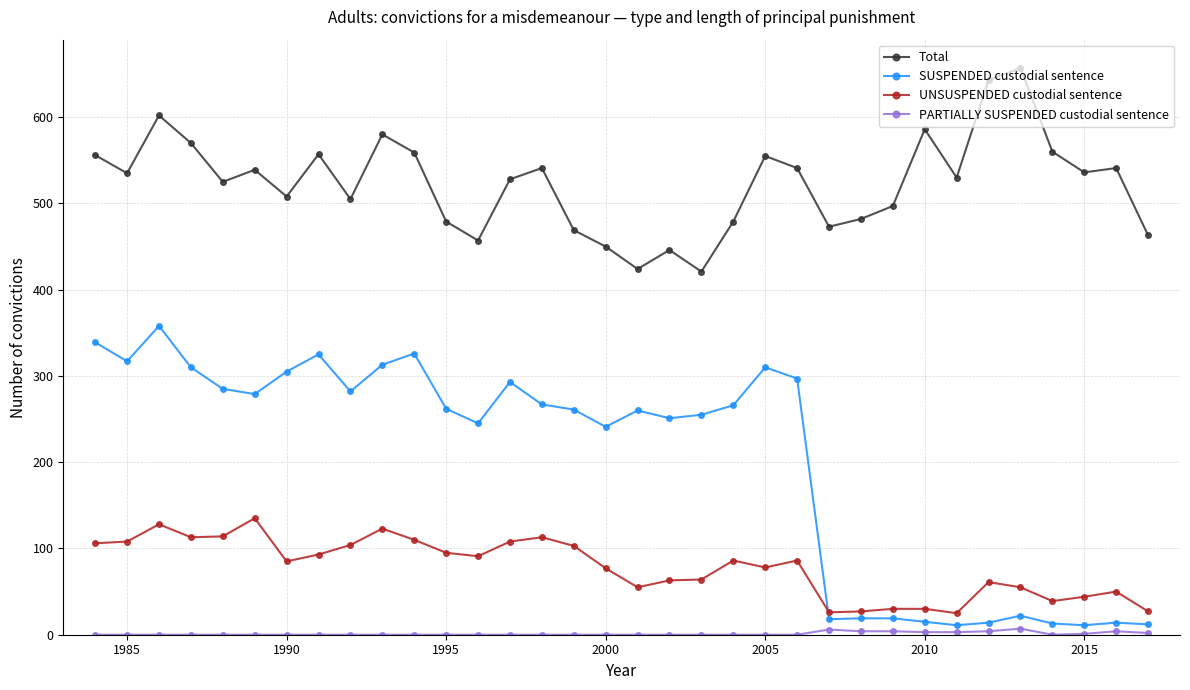

Does the chart display data point markers on the line(s)?

Yes